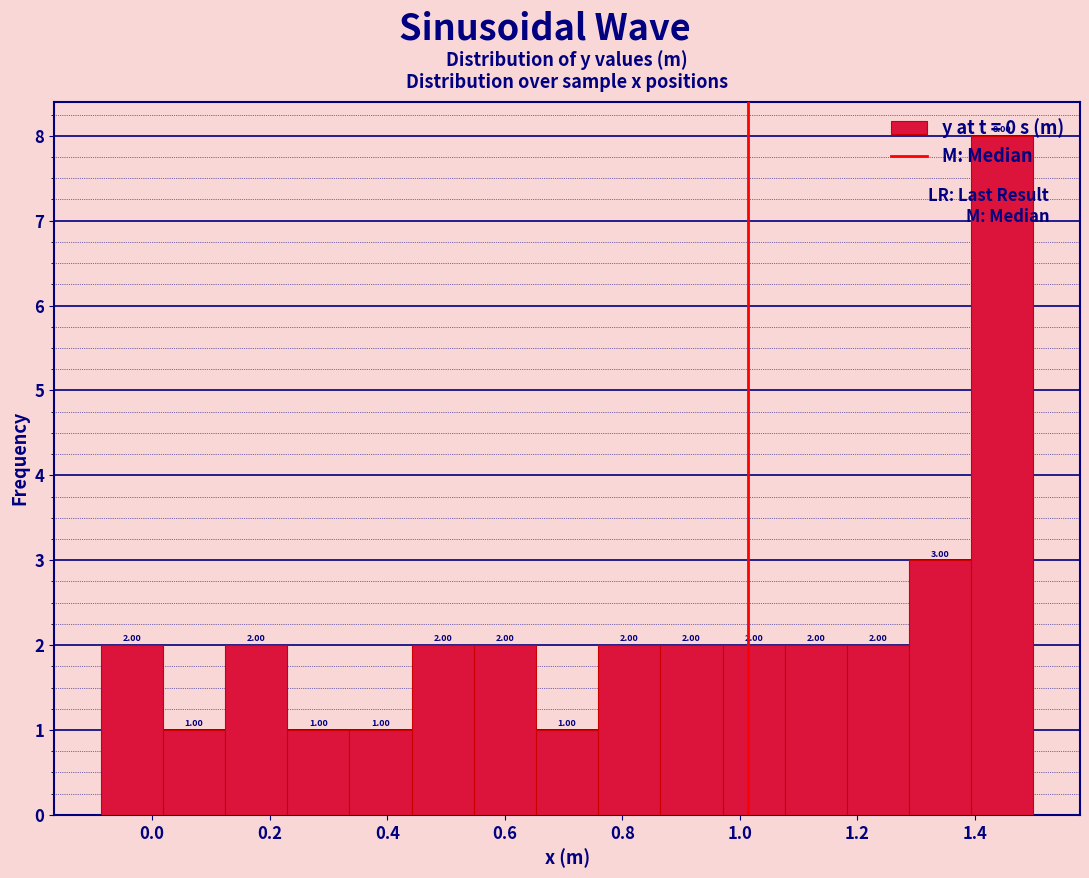

What is the height of the bar covering 0.02 to 0.12 on the x-axis? The bar edges are not printed on the chart, so give them approximately, as read against the axis.

1.00